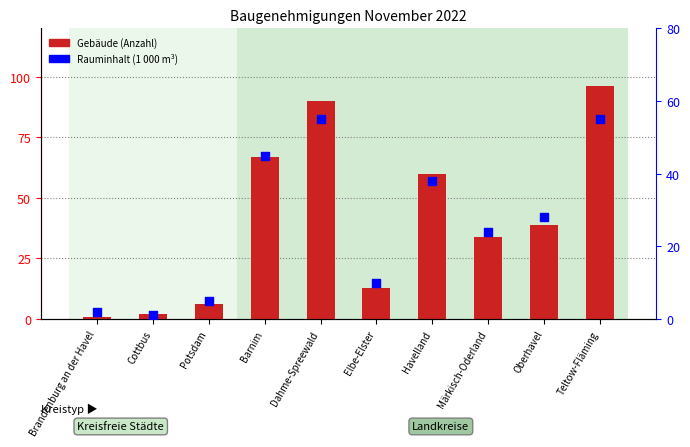

Which series contains the lowest Y value?

Gebäude (Anzahl)